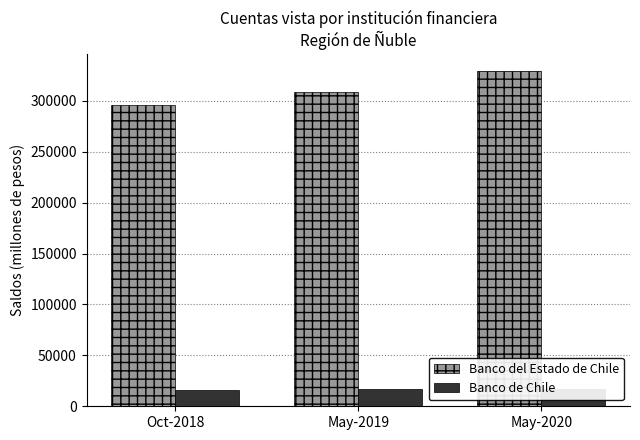

Is it true that Banco de Chile equals 12025 at May-2020?

False